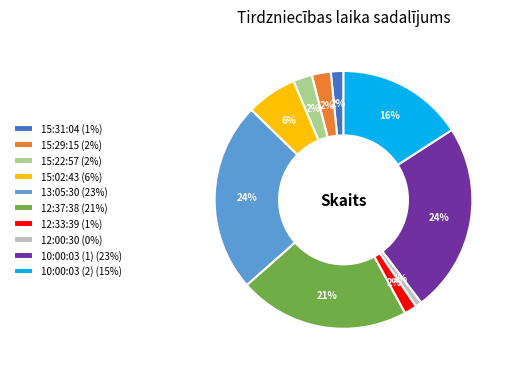

How many segments does this pie chart have?

10